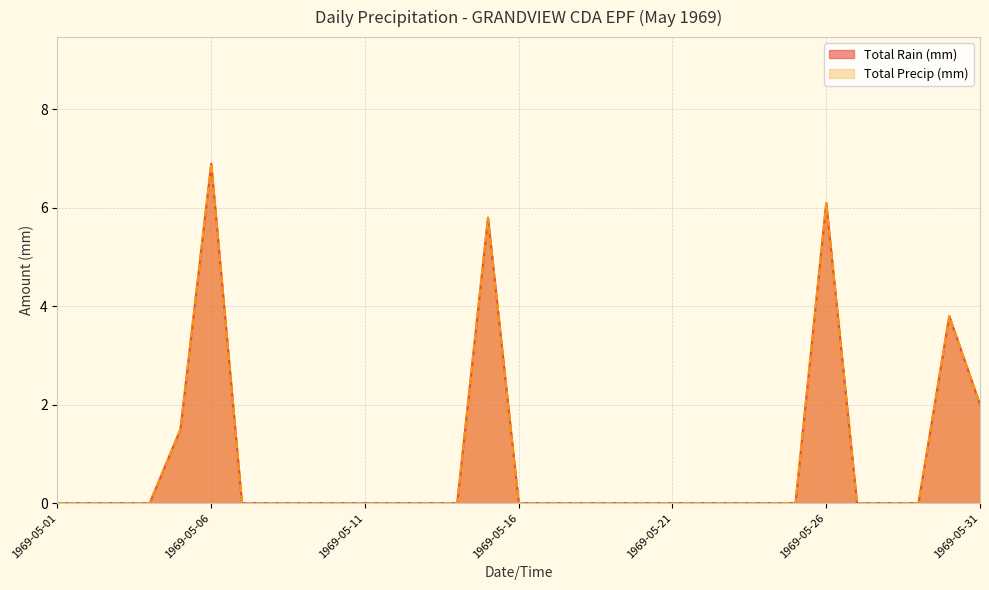

True or false: Total Precip (mm) and Total Rain (mm) intersect in this chart.

False